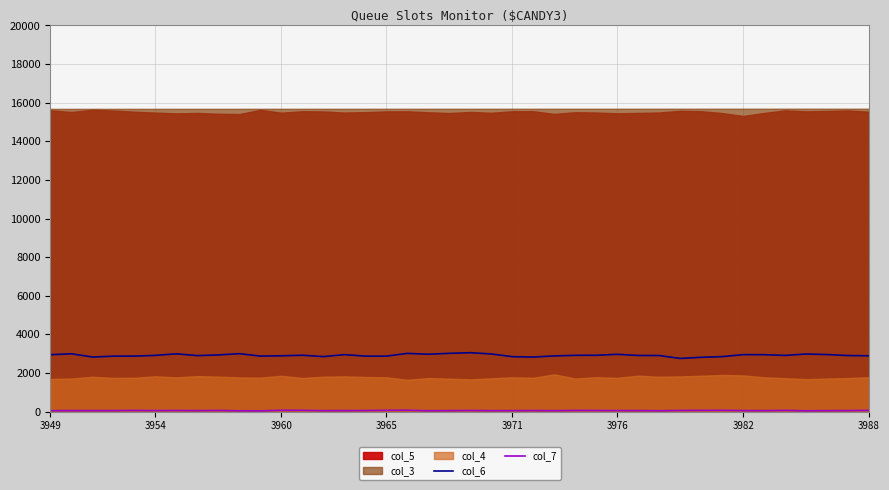

Where is the first local minimum for col_7?

3954